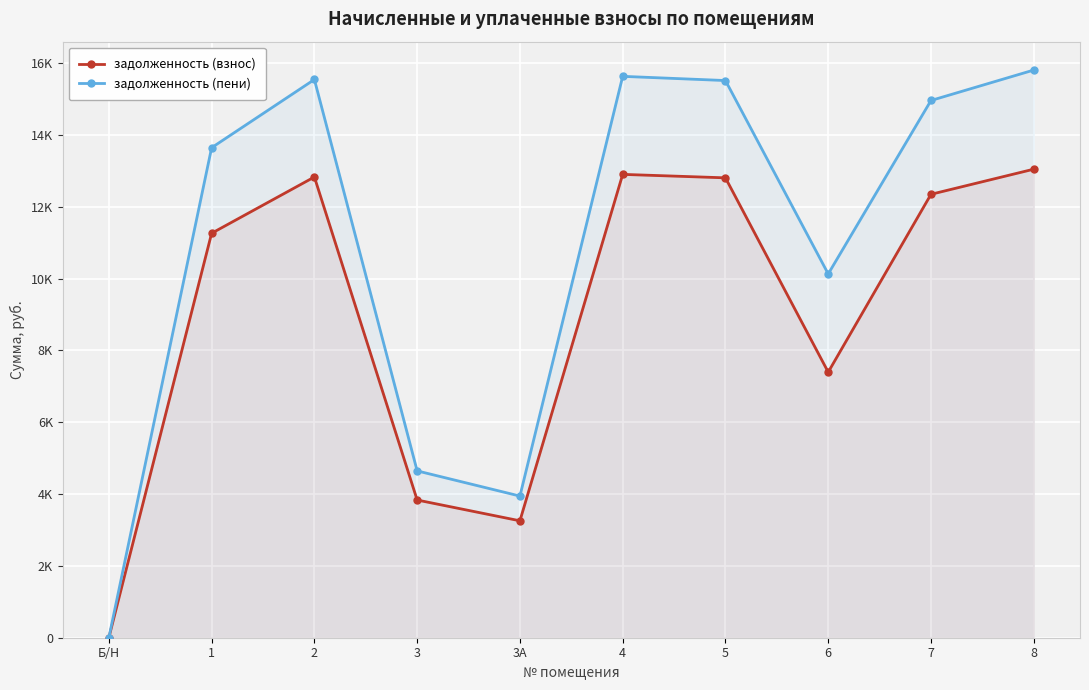

True or false: задолженность (пени) has a value of 4852.9 at 8.

False